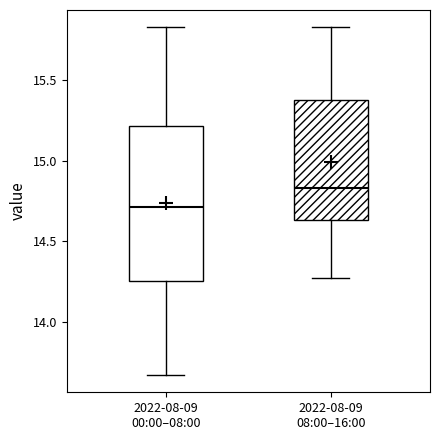

Where is the upper edge of the box for 2022-08-09 08:00–16:00 on the y-axis? The values are not printed on the chart, so give them approximately, as read against the axis.

15.40